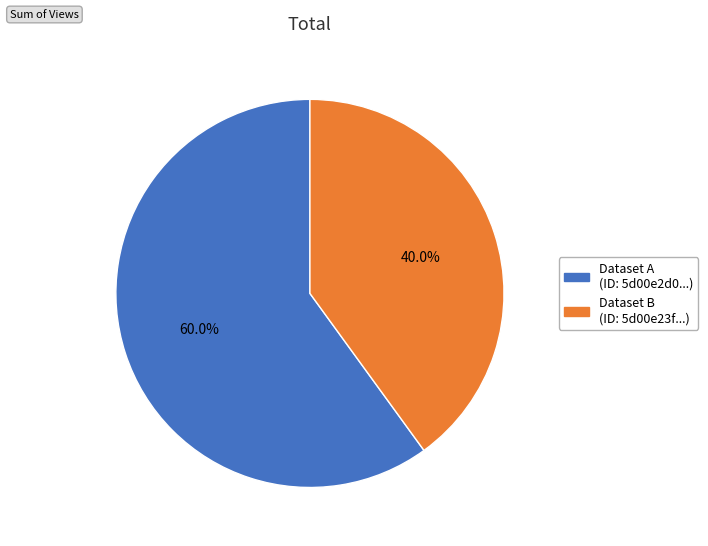

What is the ratio of the value at Dataset A (ID: 5d00e2d0...) to the value at Dataset B (ID: 5d00e23f...)?

1.5